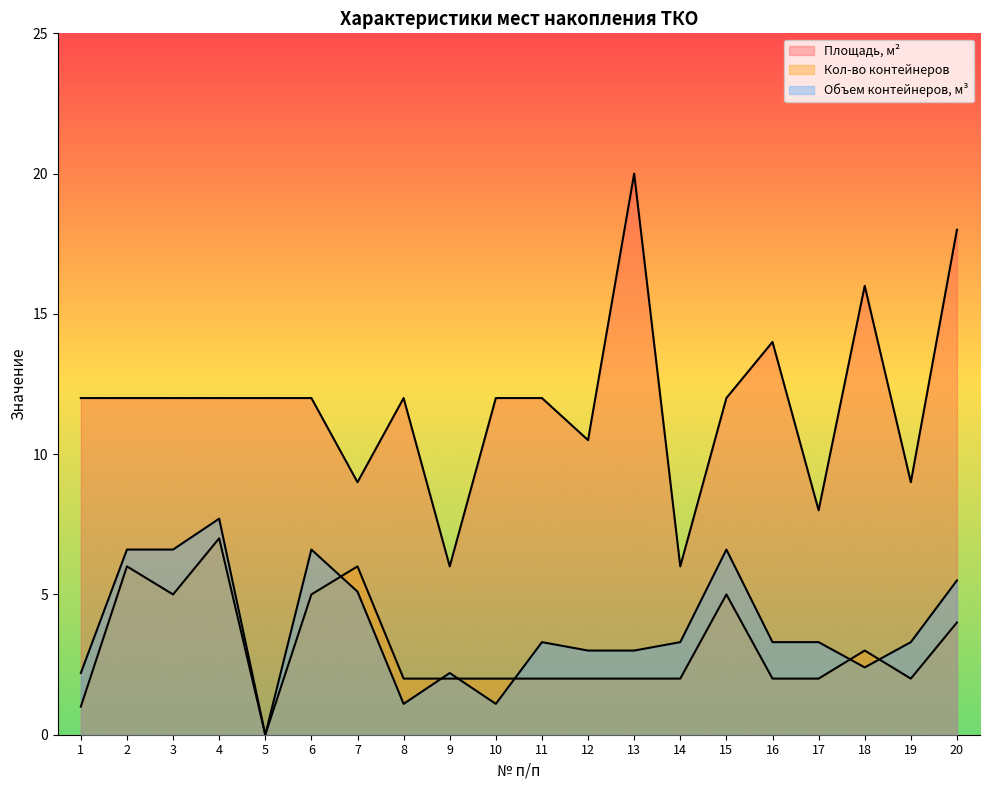

What is the sum of the Кол-во контейнеров values at 10 and 7?

8.0